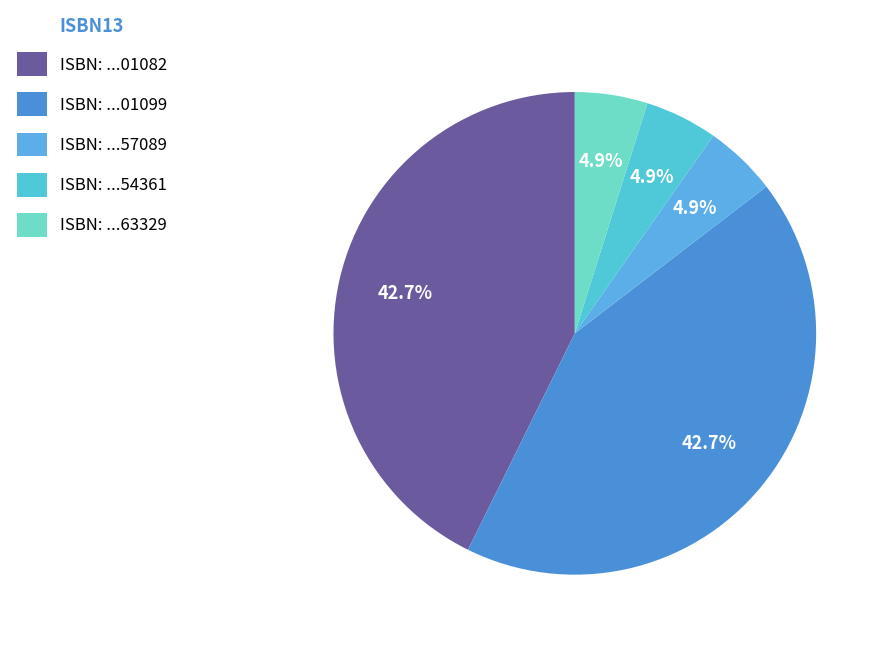

How many segments does this pie chart have?

5